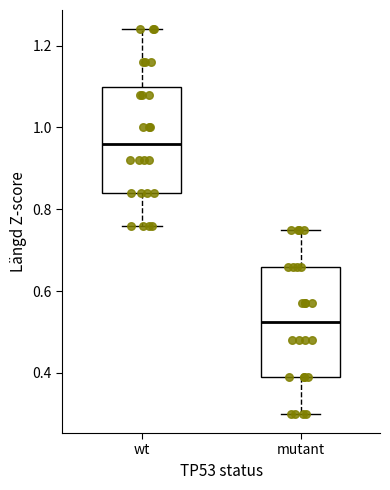

Reading left to right, transcribe this box plot: for each box, give where its median line is, the range the box spans, and where its two whiskers end, as read against the y-axis. The values are not printed on the chart, so give them approximately, as read against the axis.

wt: median 0.96, box 0.84 to 1.10, whiskers 0.76 to 1.24
mutant: median 0.52, box 0.40 to 0.66, whiskers 0.30 to 0.76